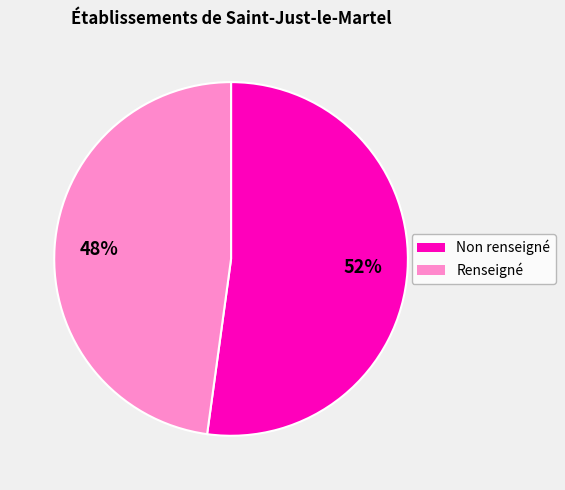

Approximately how many times larger is the value at Renseigné compared to Non renseigné?

0.9